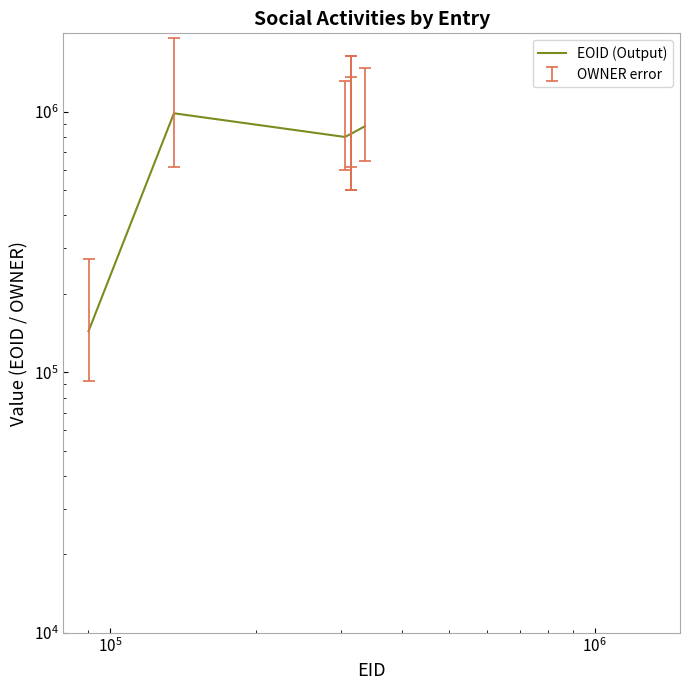

The value at $\mathdefault{10^{5}}$ is 1151680. True or false?

False